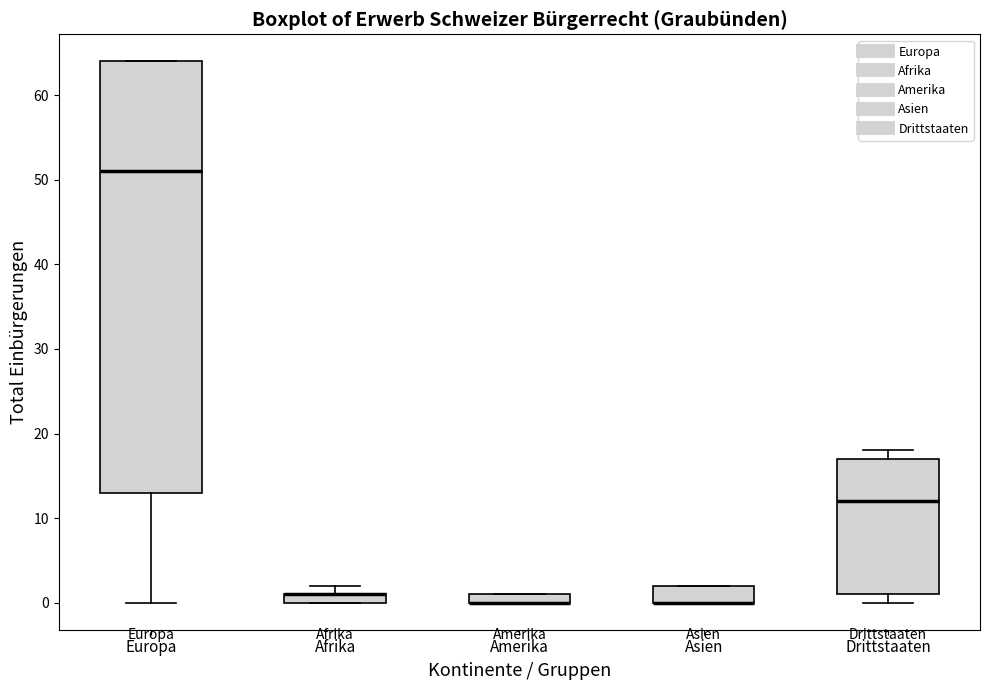

Which box is the tallest, from its lower edge to its upper edge?

Europa